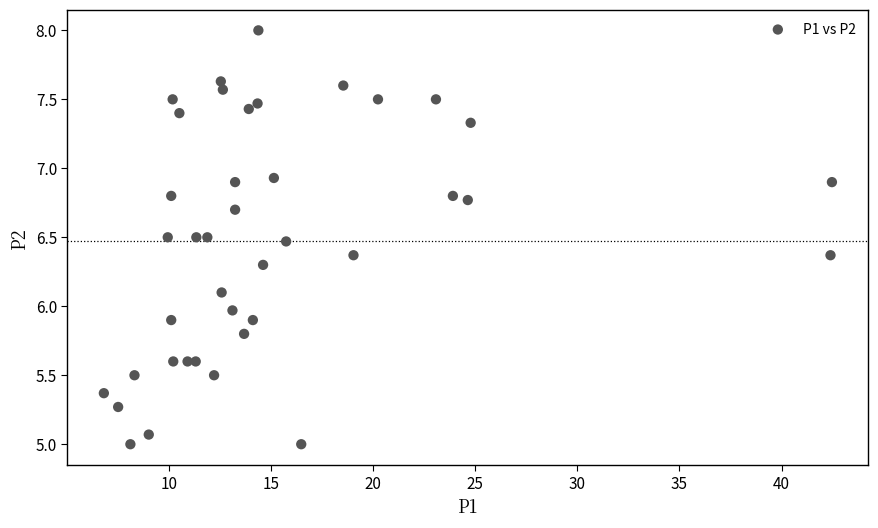

What is the range of Y values (max minus min)?

3.0